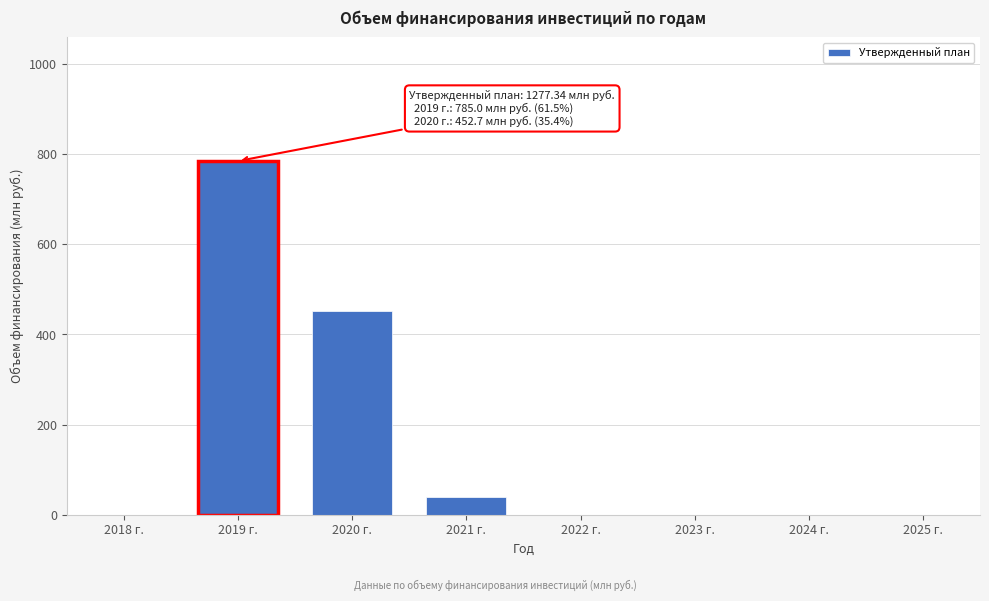

Reading right to left, extract all data points from this chart.

2025 г.=0.0	2024 г.=0.0	2023 г.=0.0	2022 г.=0.0	2021 г.=39.7	2020 г.=452.7	2019 г.=785.0	2018 г.=0.0